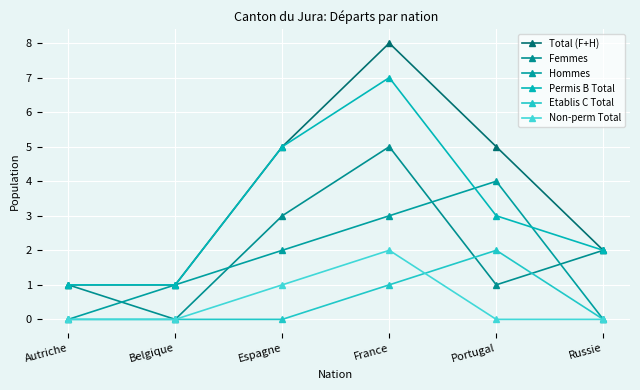

How many lines are shown in the chart?

6